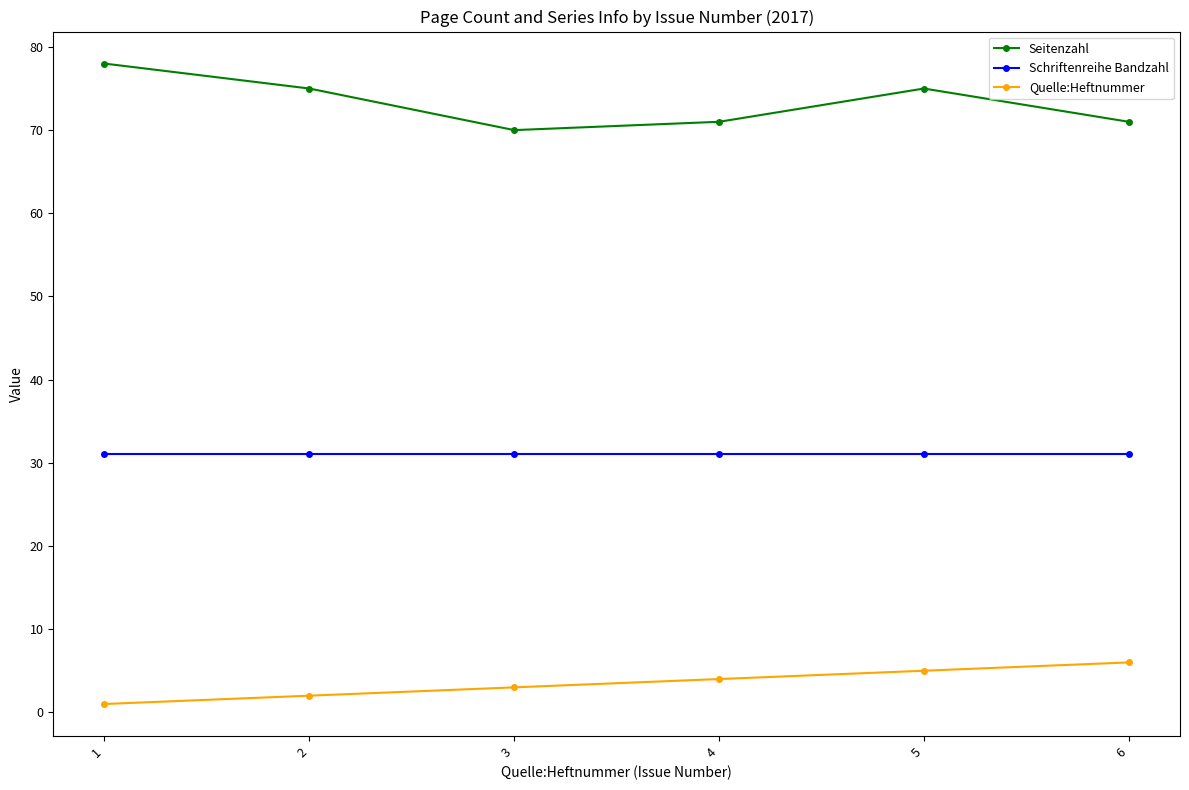

Count the number of categories in the chart.

6